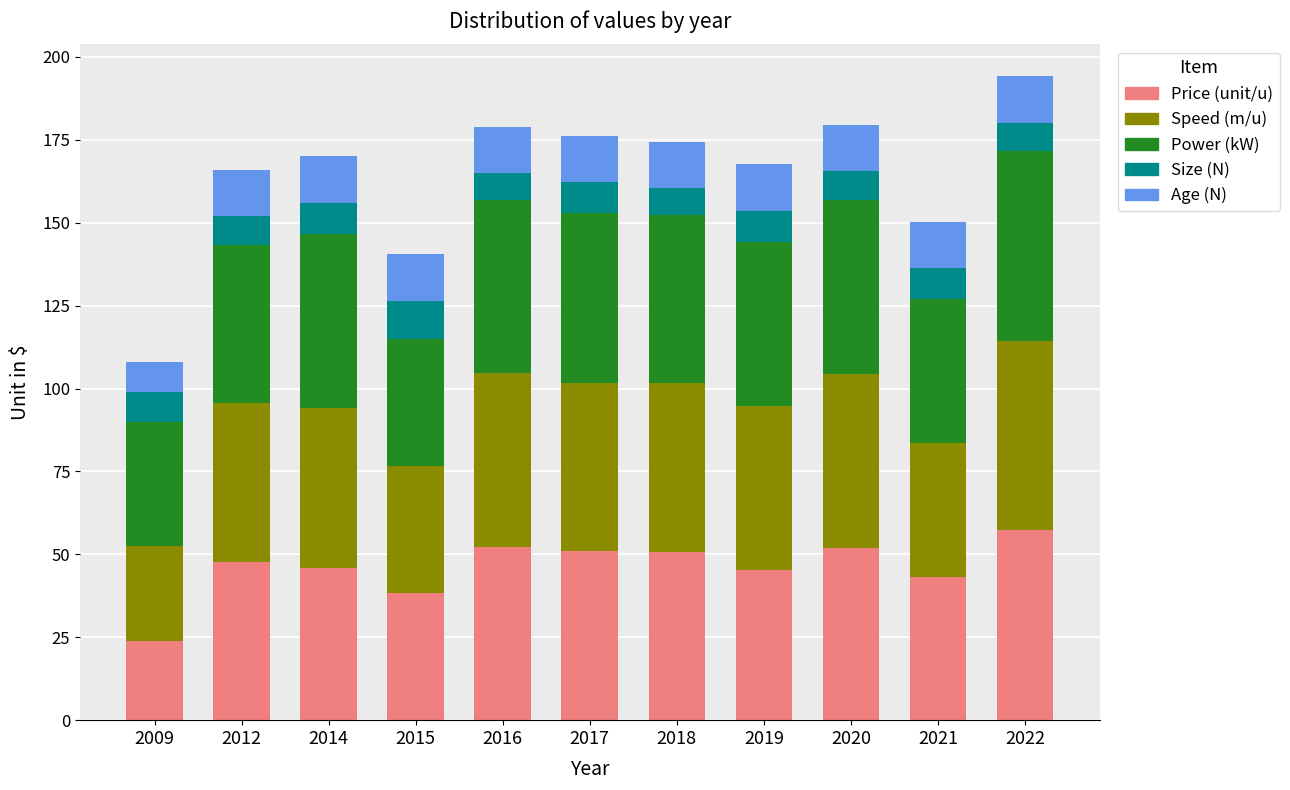

What is the highest value of the Price (unit/u) series?

57.2